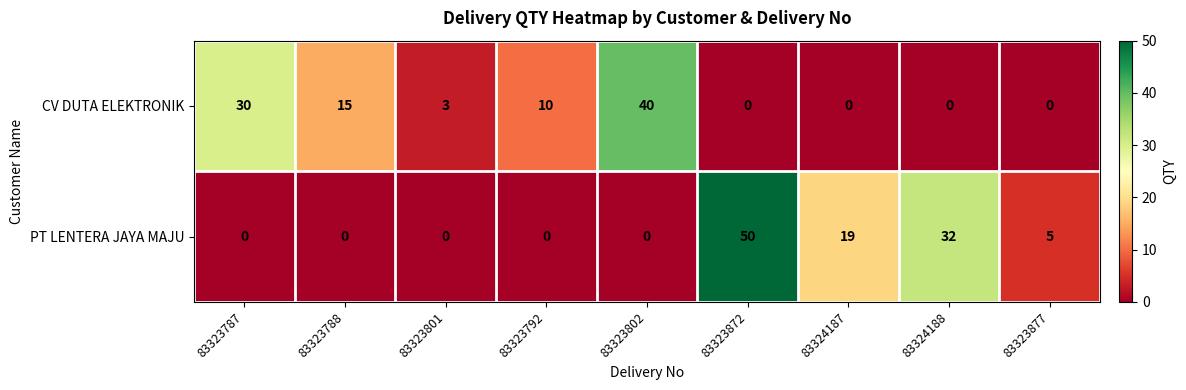

Between 83323787 and 83323801, which series saw the biggest shift?

CV DUTA ELEKTRONIK